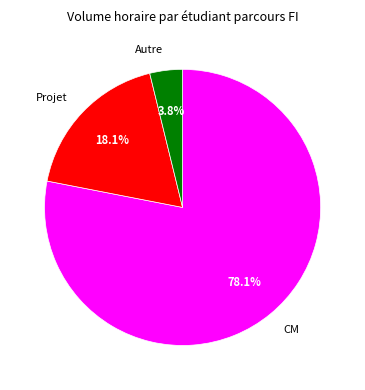

To the nearest percent, what is the combined percentage of CM and Projet?

96%